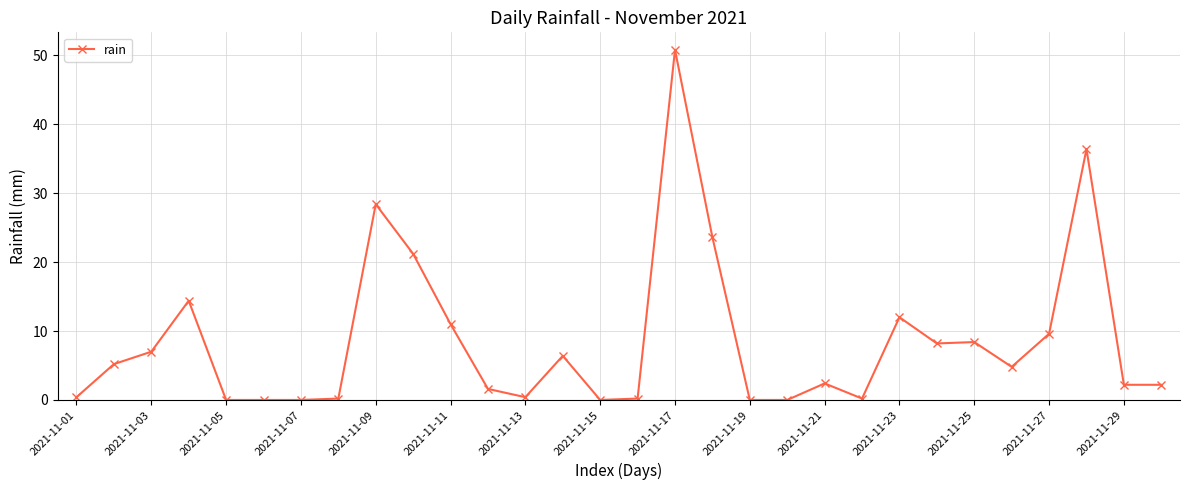

What is the value of the 23rd point from the left?

12.0